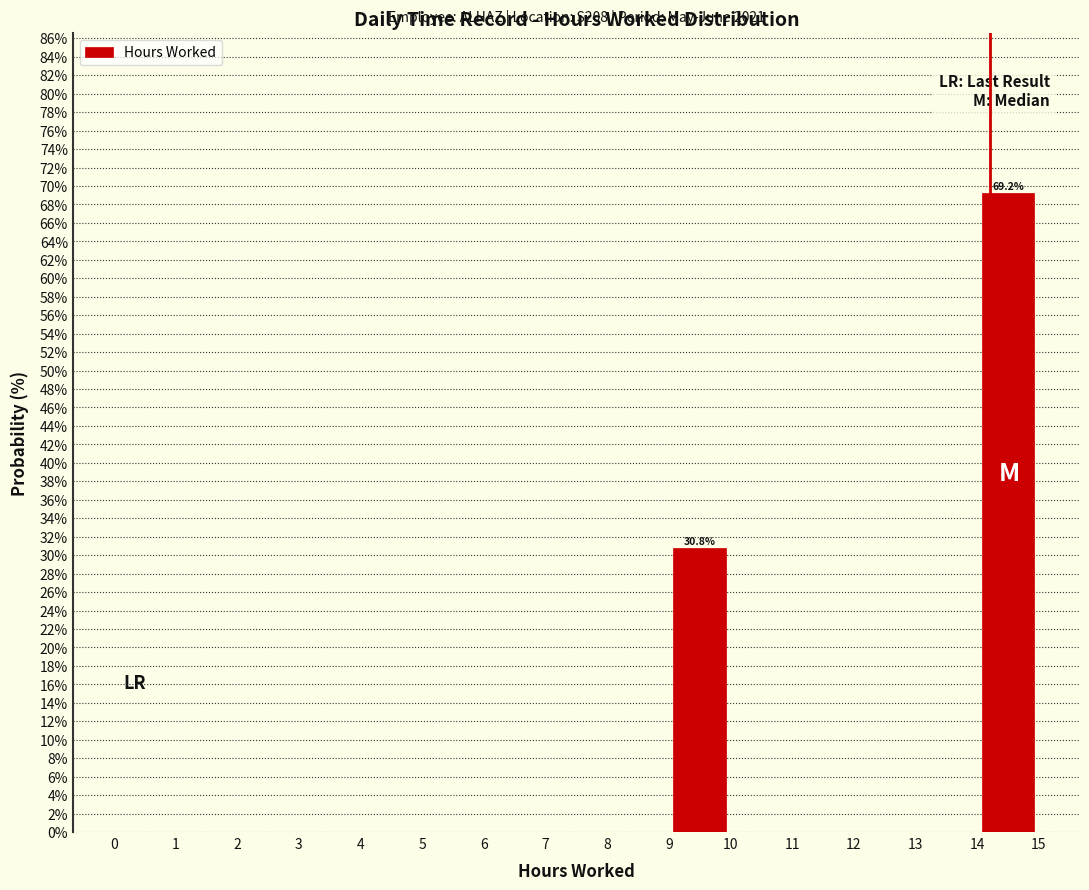

Over which range of the x-axis is the bar tallest?

14 to 15